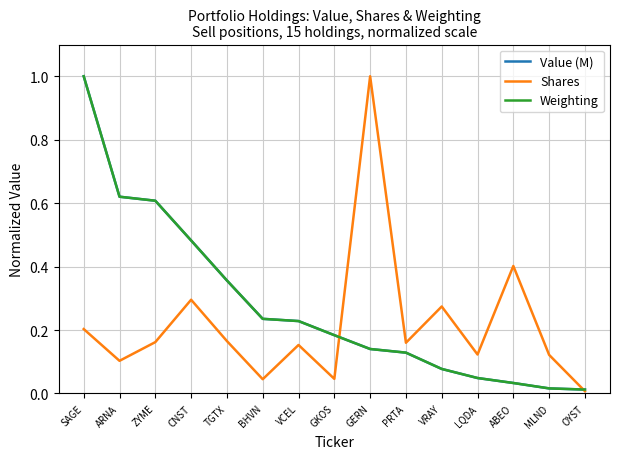

What is the difference between the highest and lowest values at GERN?

0.9